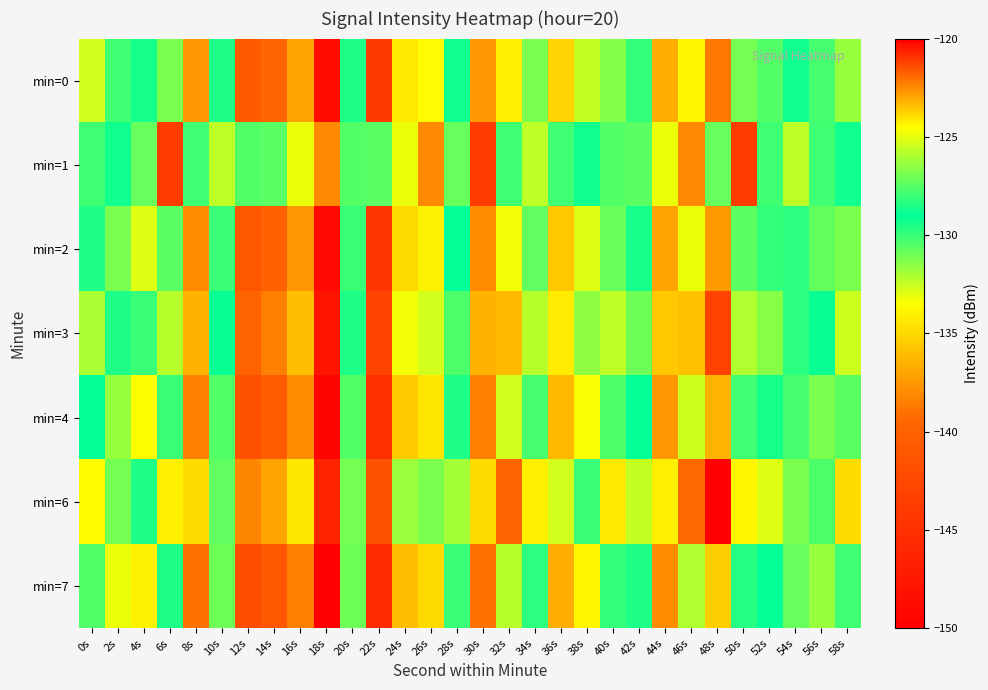

What is the minimum value shown in the chart?

-150.0